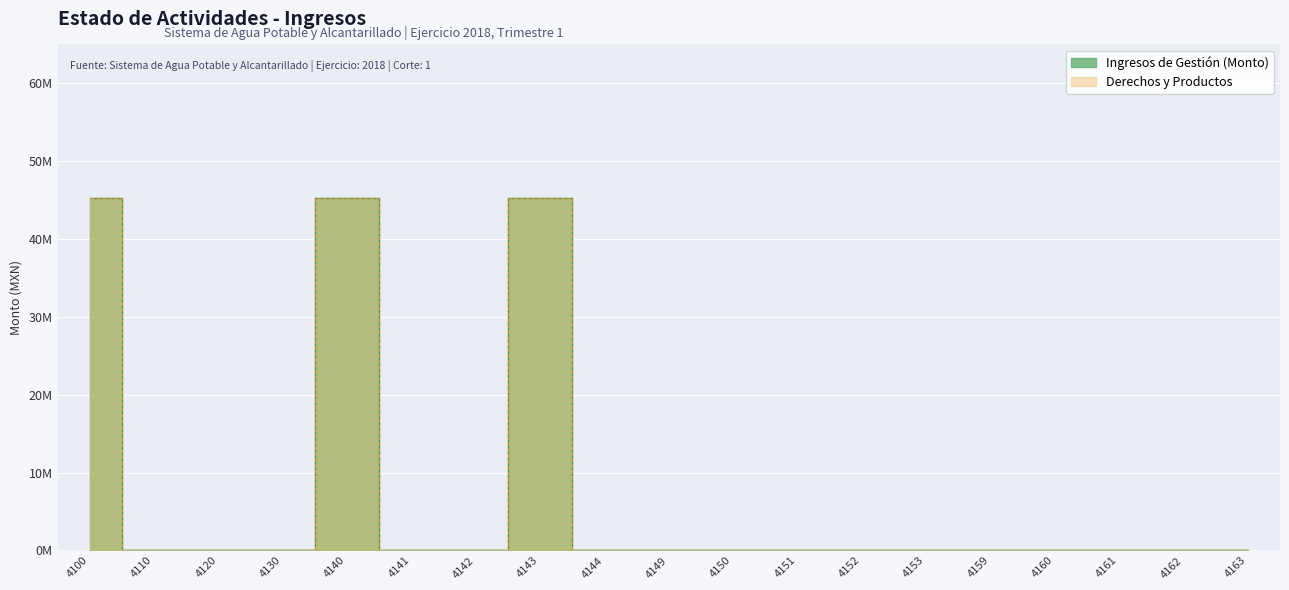

At which category does the chart reach its minimum across all series?

4110